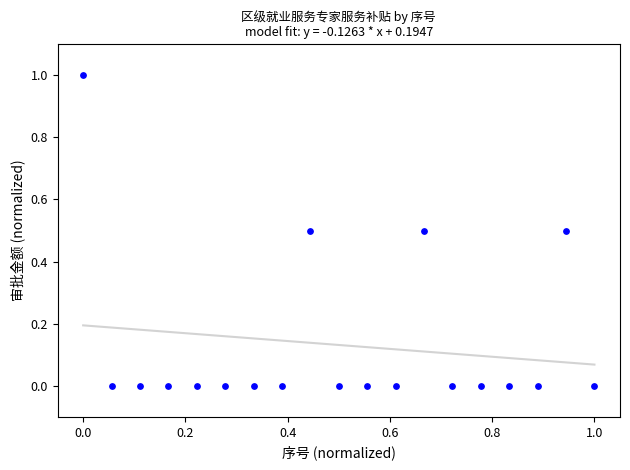

What is the range of Y values (max minus min)?

1.0